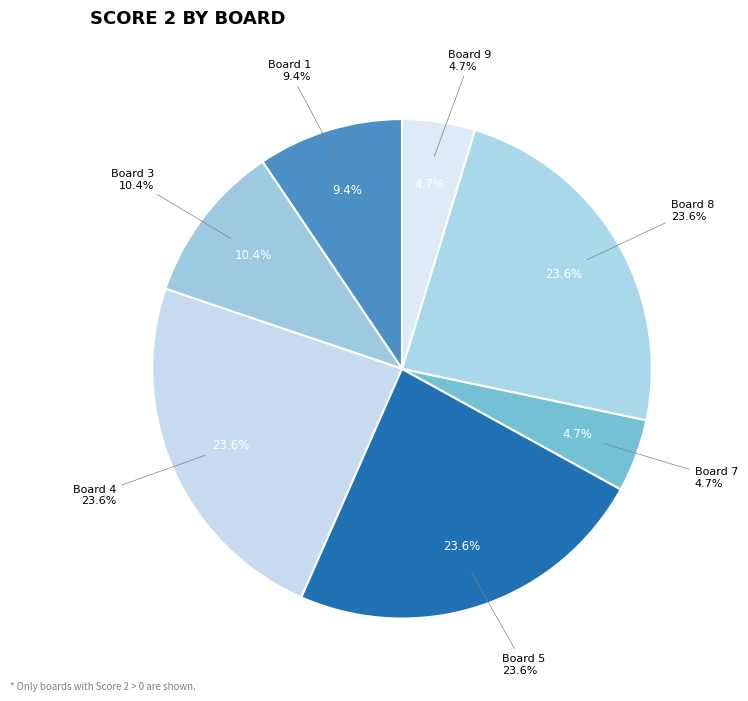

What is the change in value from Board 1 to Board 7?

-5